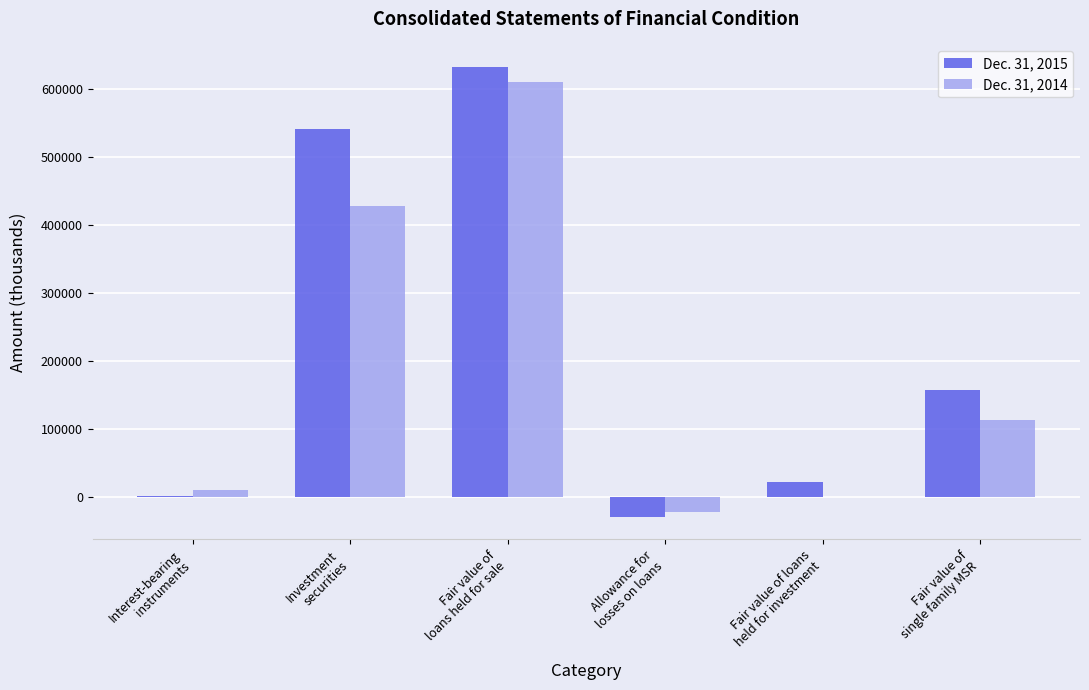

Which series has the largest total across all categories?

Dec. 31, 2015